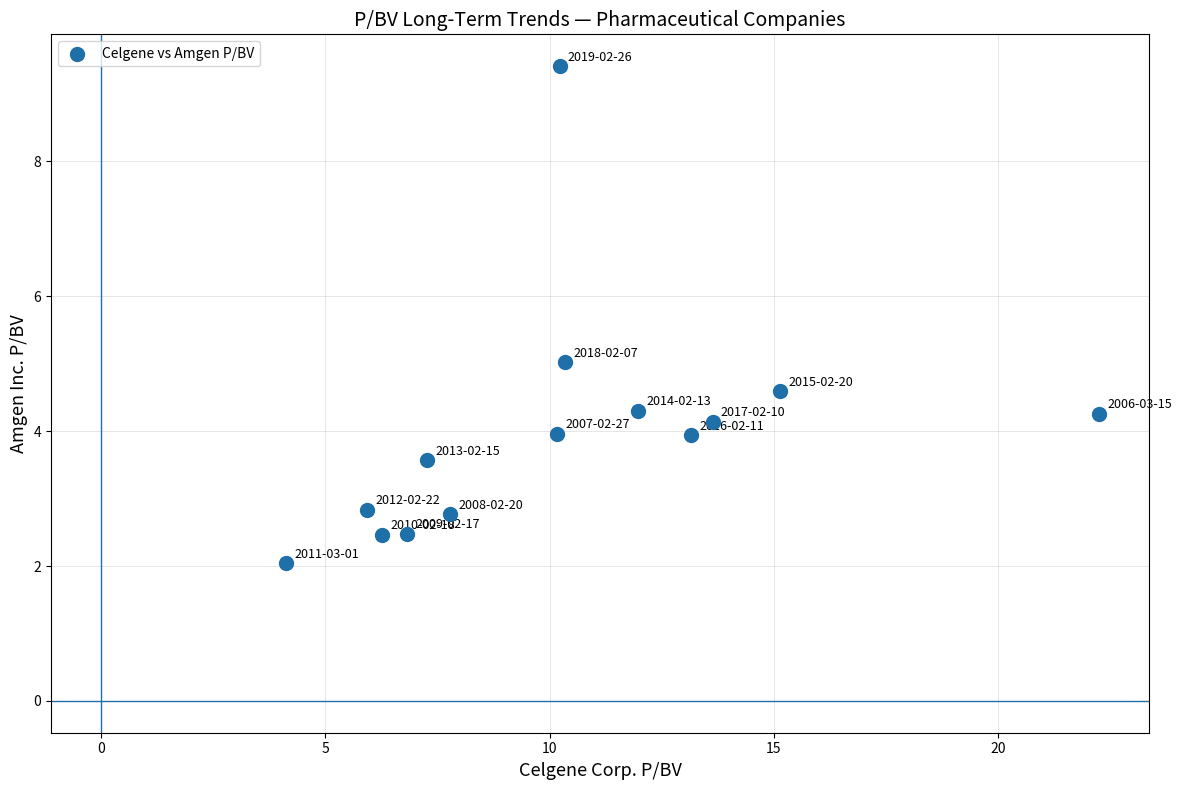

What is the range of Y values (max minus min)?

7.4